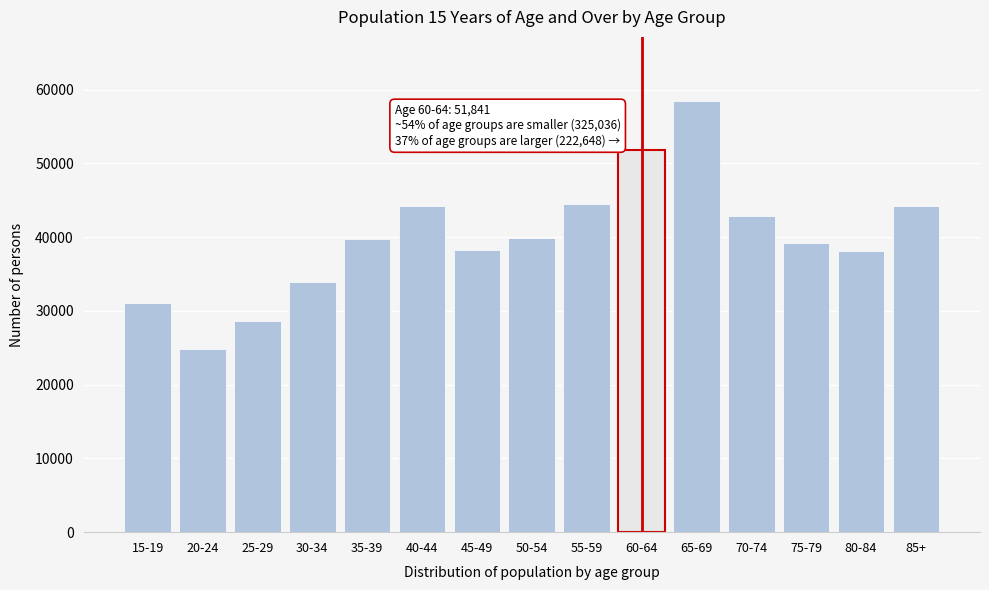

At which category does the chart reach its peak across all series?

65-69